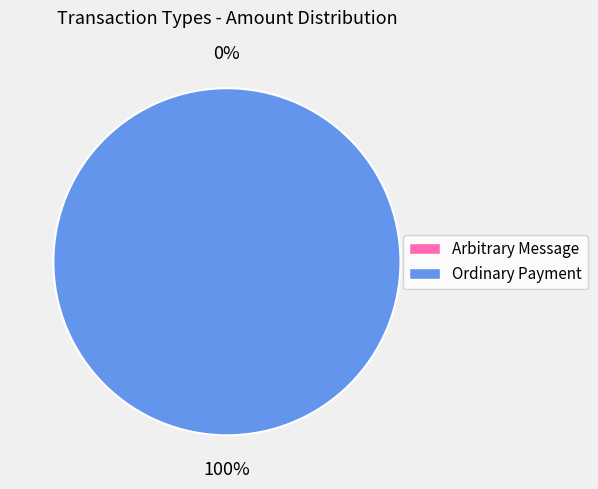

What portion of the pie excludes Arbitrary Message?

100.0%